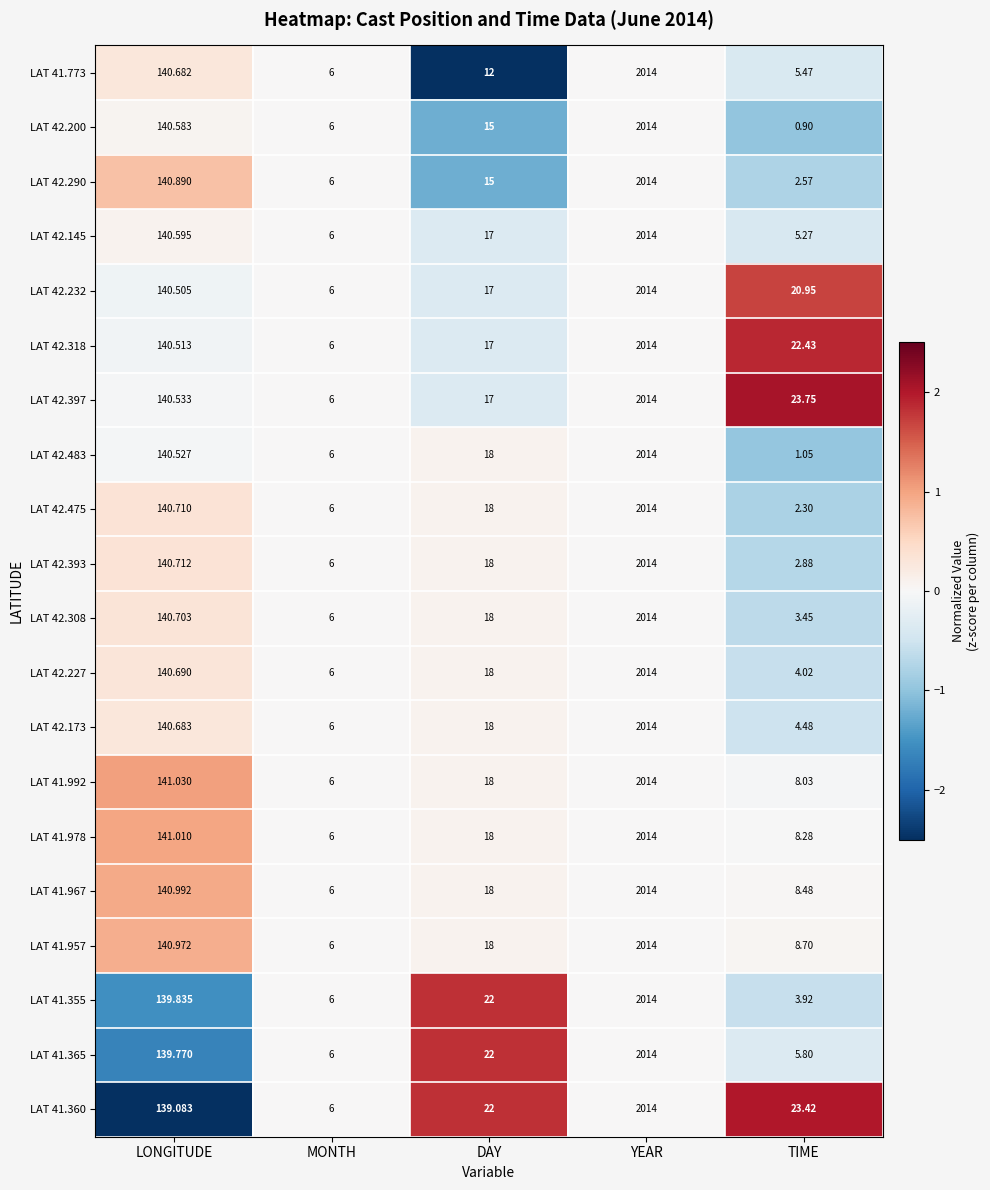

Which label corresponds to the largest value in the chart?

YEAR